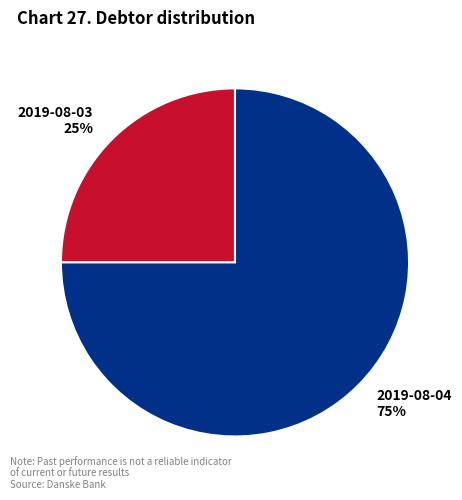

What percentage is the 2019-08-04 slice, to the nearest percent?

75%